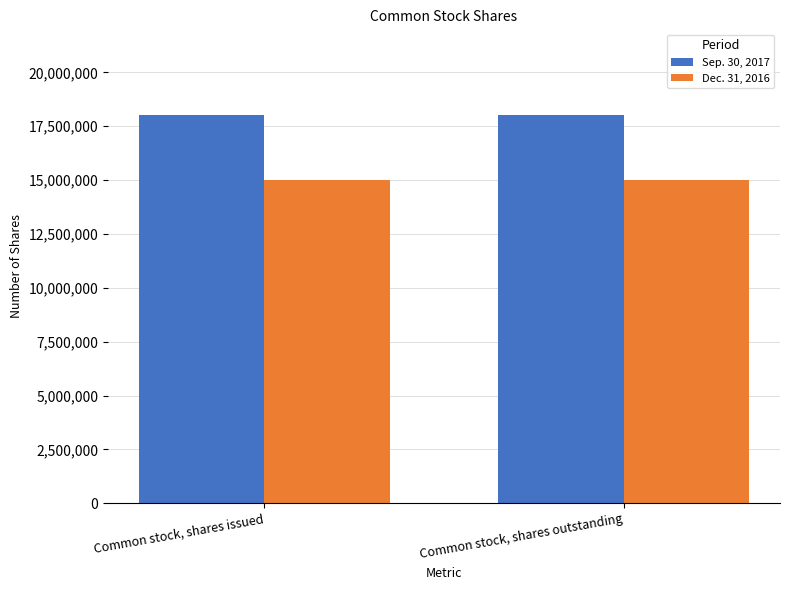

What are all the series names shown in the legend?

Sep. 30, 2017, Dec. 31, 2016